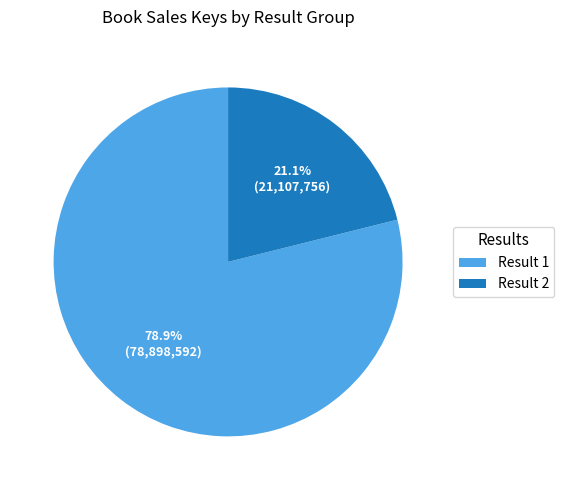

Is there any slice that represents more than half of the pie?

Yes